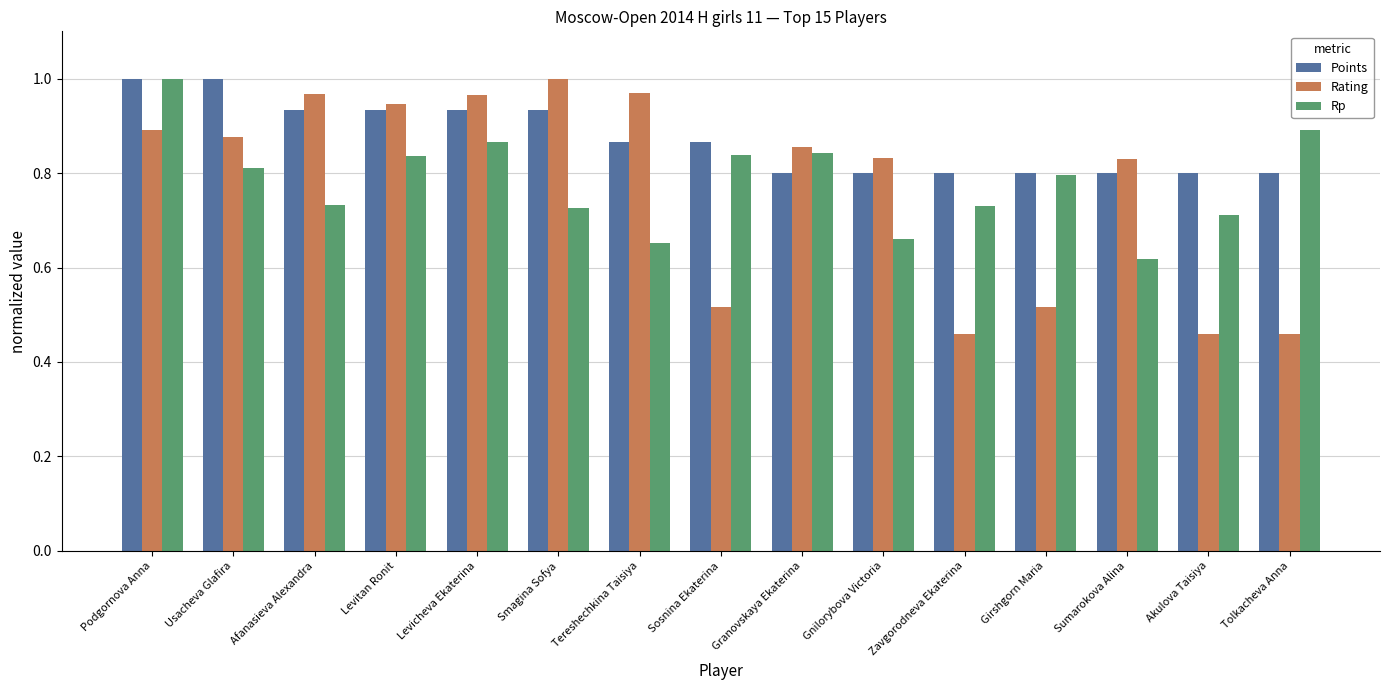

What position from the right is Gnilorybova Victoria?

6